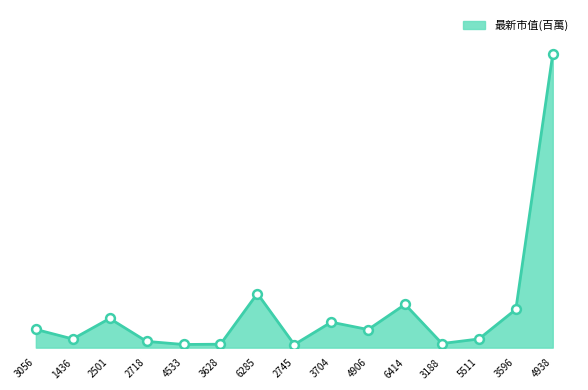

What is the change in value from 5511 to 3596?

+19163